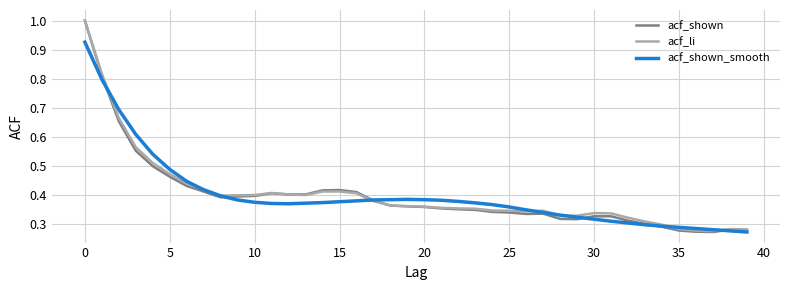

What is the maximum value for acf_li?

1.0